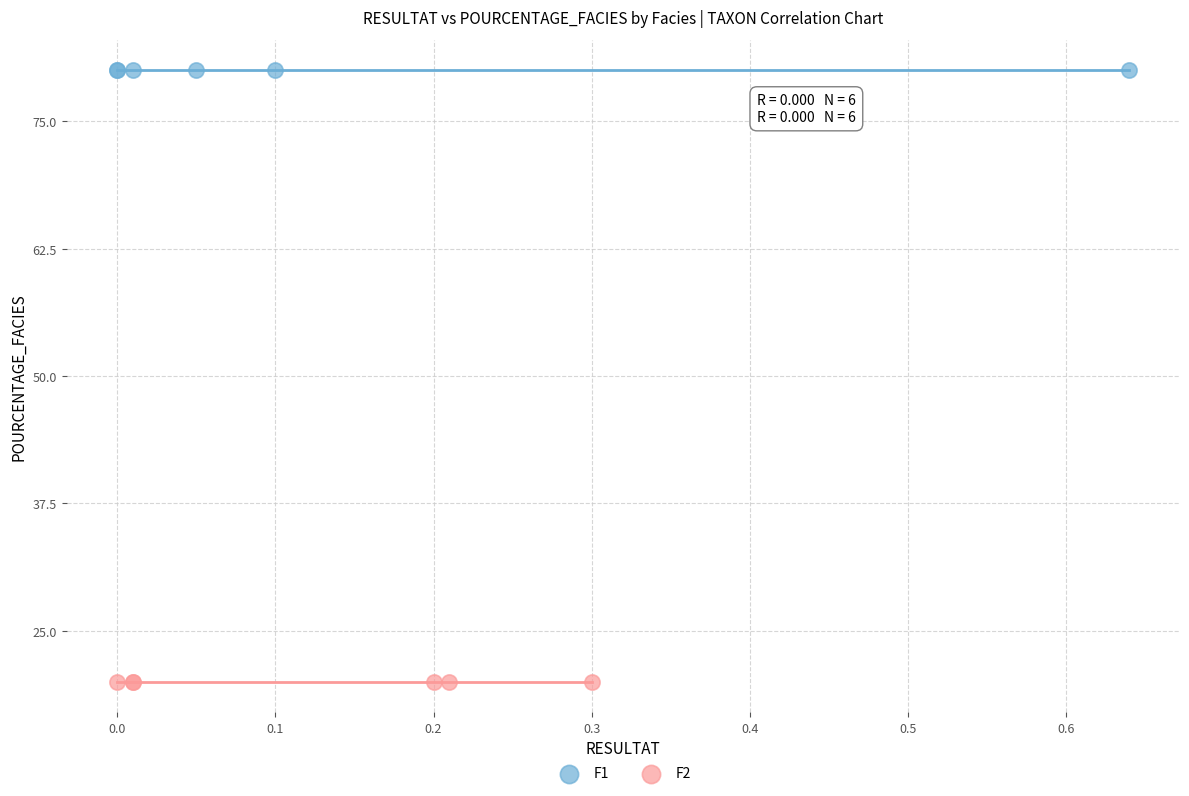

Which series reaches the minimum Y coordinate?

F2